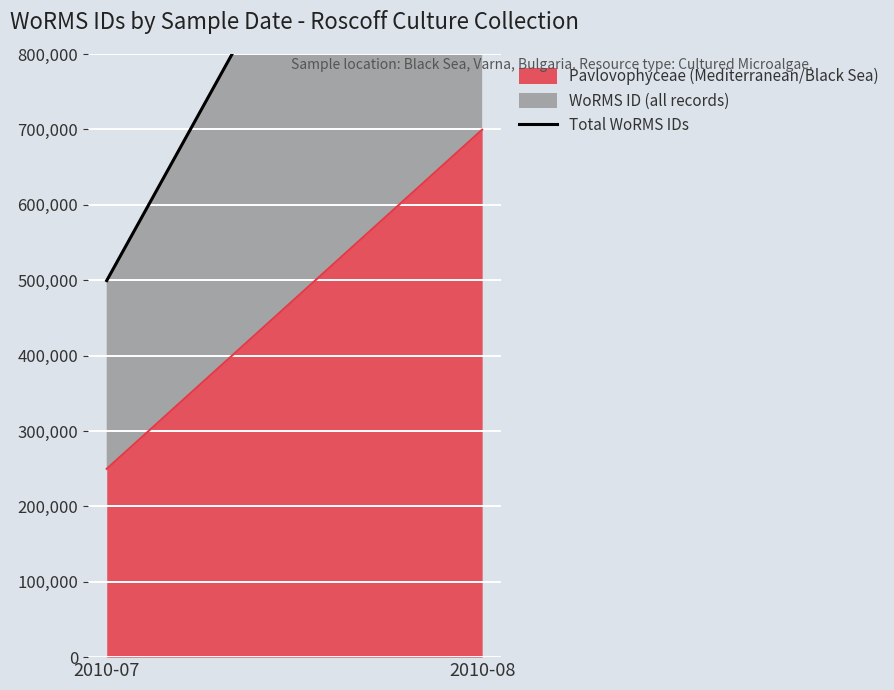

How many lines are shown in the chart?

1